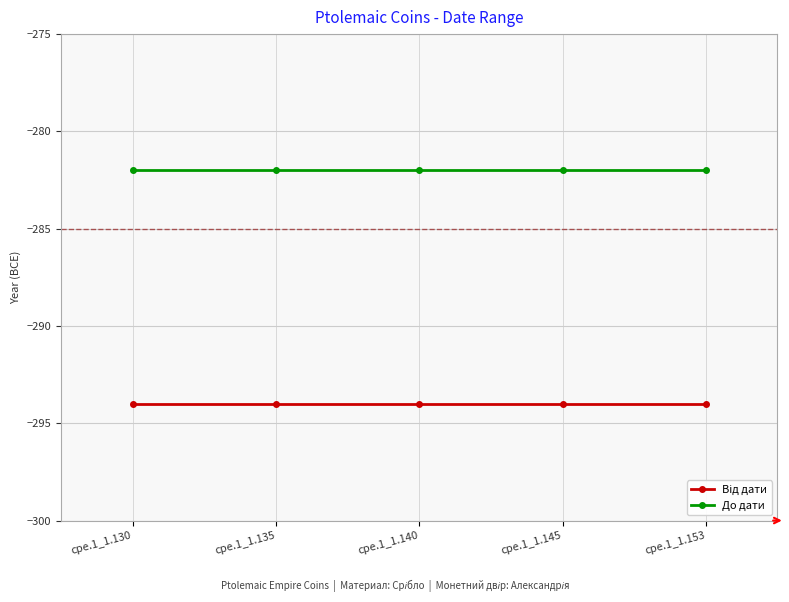

True or false: До дати has a value of -282 at cpe.1_1.135.

True